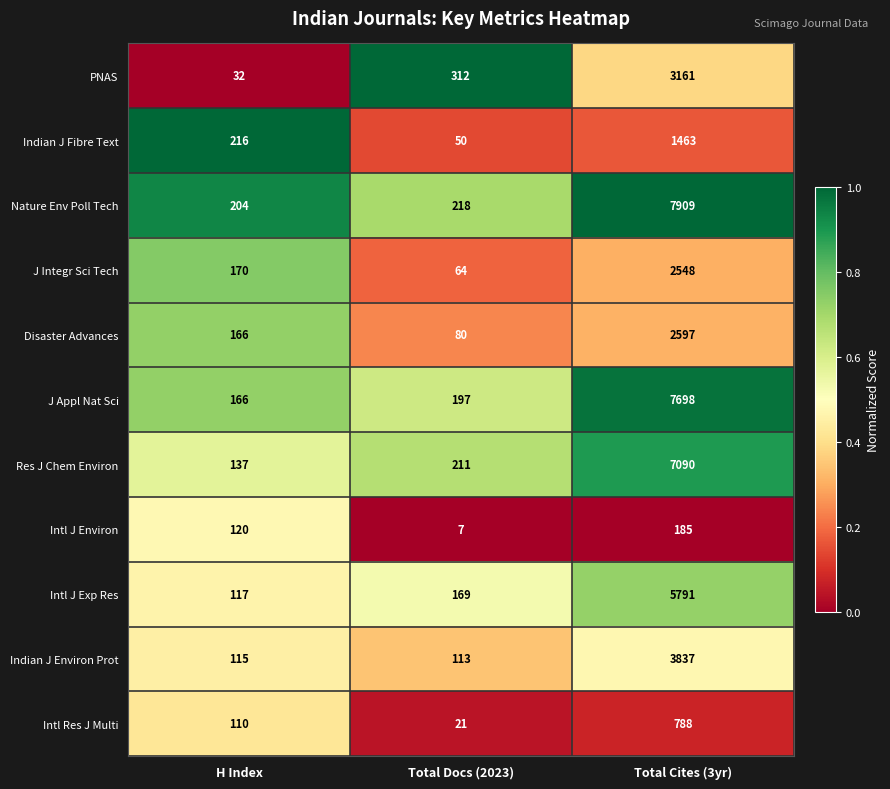

At which label is Nature Env Poll Tech closest to 4056?

Total Docs (2023)